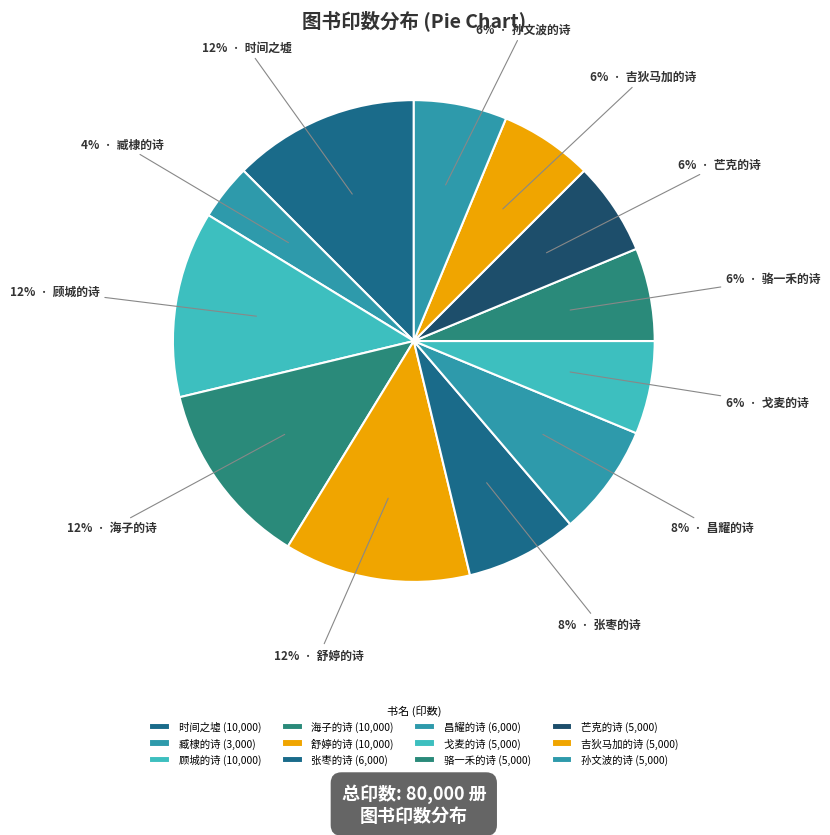

How many segments does this pie chart have?

12